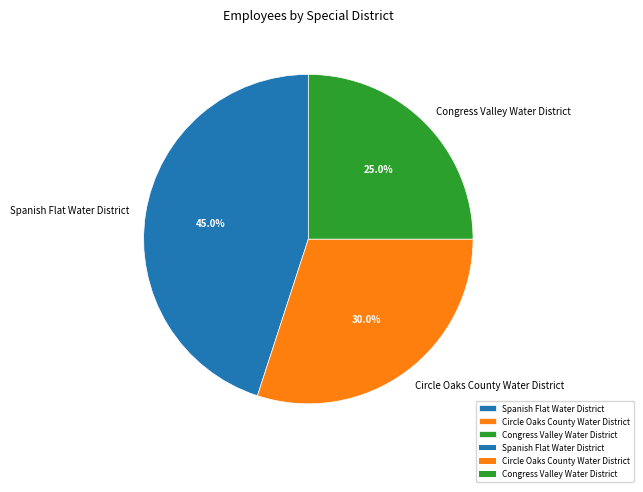

To the nearest percent, what is the difference between the largest and smallest slice percentages?

20%